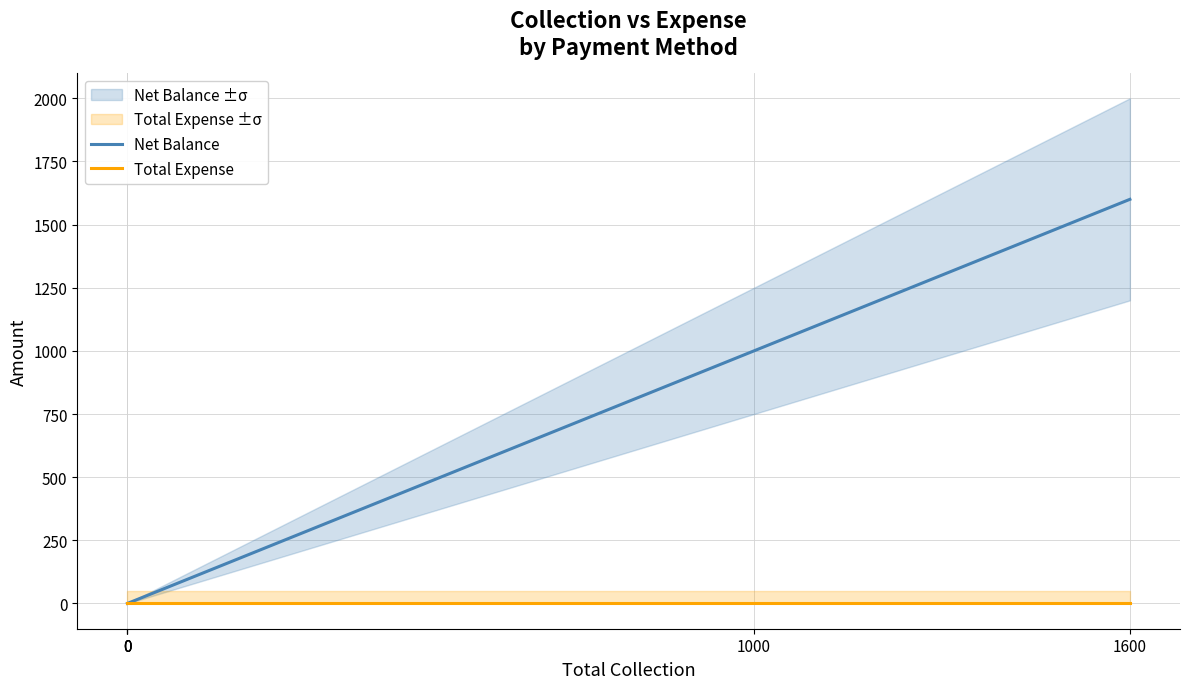

True or false: Total Expense and Net Balance intersect in this chart.

False